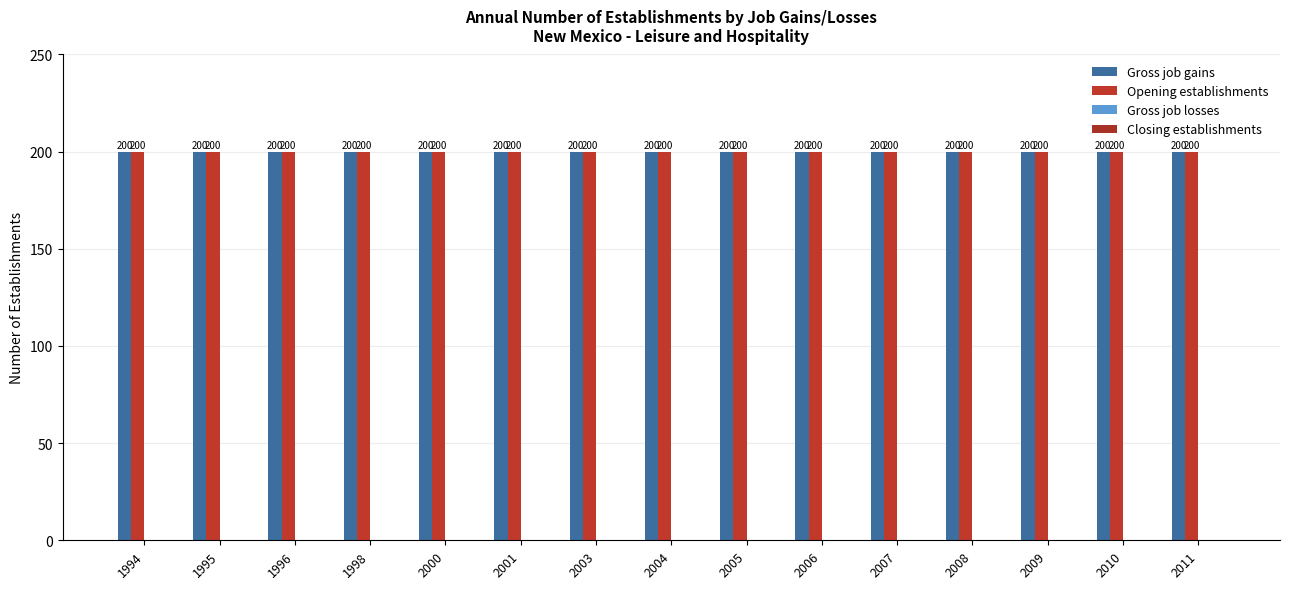

Reading right to left, extract all data points from this chart.

Gross job gains: 2011=200	2010=200	2009=200	2008=200	2007=200	2006=200	2005=200	2004=200	2003=200	2001=200	2000=200	1998=200	1996=200	1995=200	1994=200
Opening establishments: 2011=200	2010=200	2009=200	2008=200	2007=200	2006=200	2005=200	2004=200	2003=200	2001=200	2000=200	1998=200	1996=200	1995=200	1994=200
Gross job losses: 2011=0	2010=0	2009=0	2008=0	2007=0	2006=0	2005=0	2004=0	2003=0	2001=0	2000=0	1998=0	1996=0	1995=0	1994=0
Closing establishments: 2011=0	2010=0	2009=0	2008=0	2007=0	2006=0	2005=0	2004=0	2003=0	2001=0	2000=0	1998=0	1996=0	1995=0	1994=0